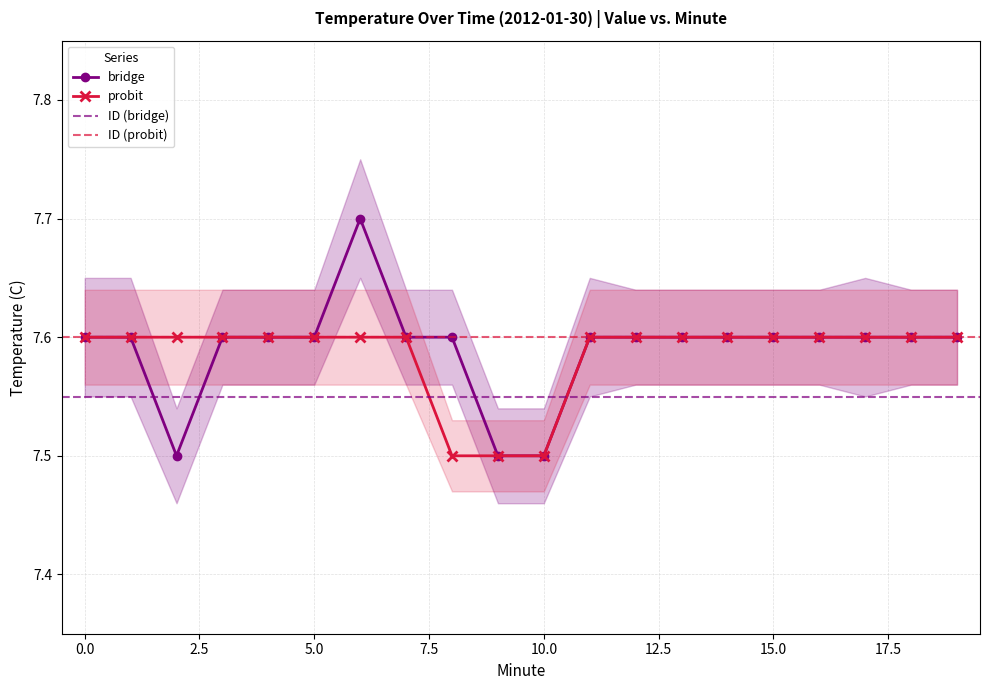

Reading left to right, extract all data points from this chart.

Temperature (bridge): 0=7.6	1=7.6	2=7.5	3=7.6	4=7.6	5=7.6	6=7.7	7=7.6	8=7.6	9=7.5	10=7.5	11=7.6	12=7.6	13=7.6	14=7.6	15=7.6	16=7.6	17=7.6	18=7.6	19=7.6
Temperature (probit): 0=7.6	1=7.6	2=7.6	3=7.6	4=7.6	5=7.6	6=7.6	7=7.6	8=7.5	9=7.5	10=7.5	11=7.6	12=7.6	13=7.6	14=7.6	15=7.6	16=7.6	17=7.6	18=7.6	19=7.6